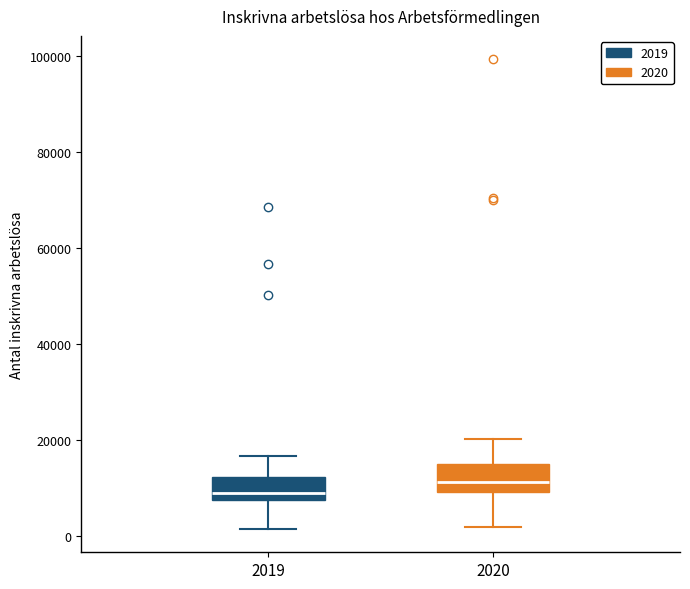

Where does the median line of the box at x = 2020 sit on the y-axis? The values are not printed on the chart, so give them approximately, as read against the axis.

12000